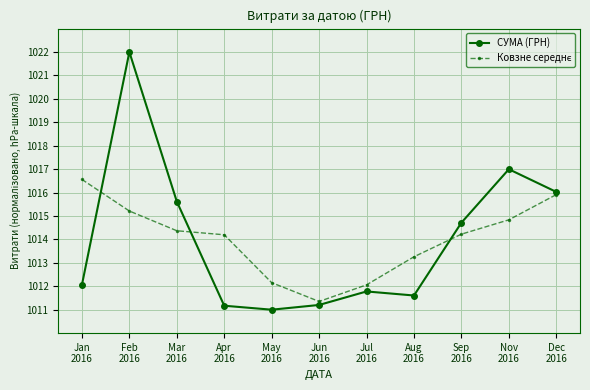

At how many categories does at least one series exceed 1015?

5